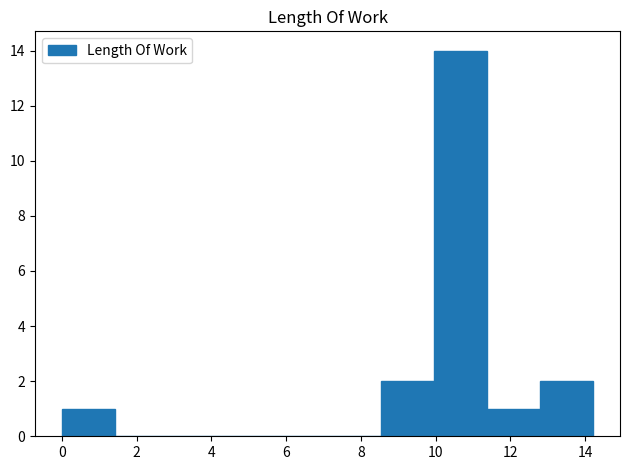

How tall is the bar that spans 10.0 to 11.4 on the x-axis? Neither the bar edges nor the heights are printed on the chart, so give them approximately, as read against the axes.

14